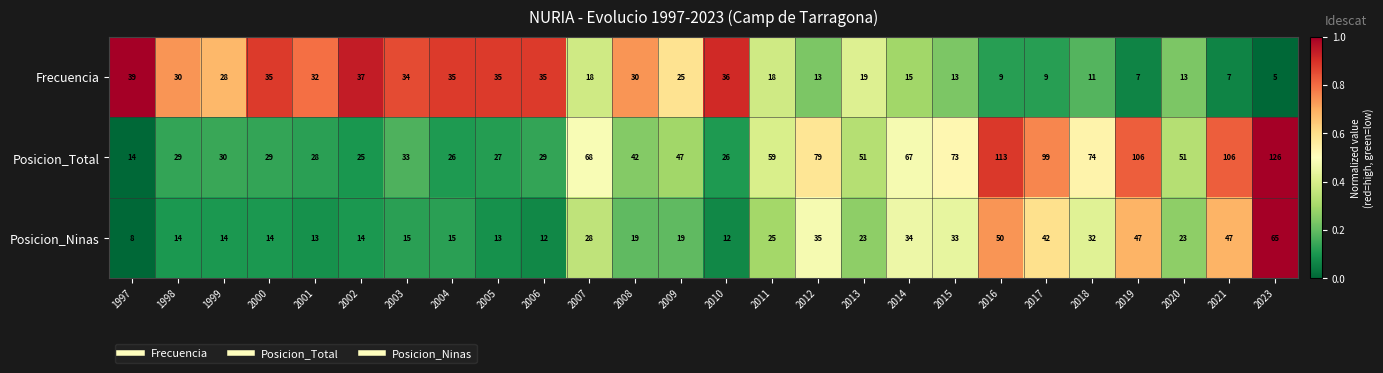

What is the maximum value for Posicion_Ninas?

65